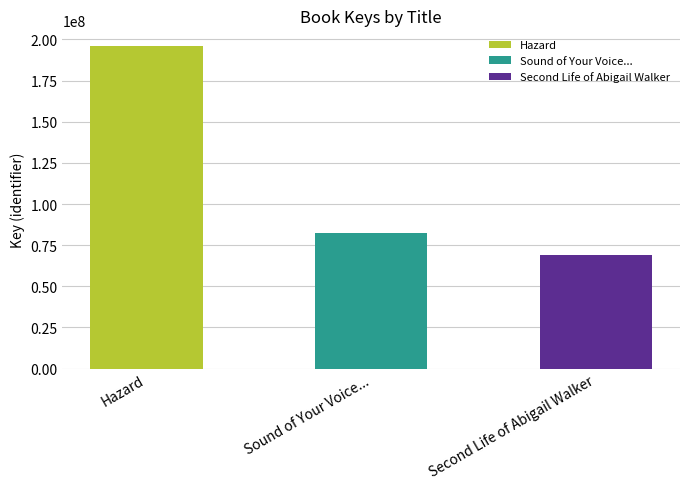

What is the change in value from Sound of Your Voice, Only Really Far Away to Second Life of Abigail Walker?

-13040765